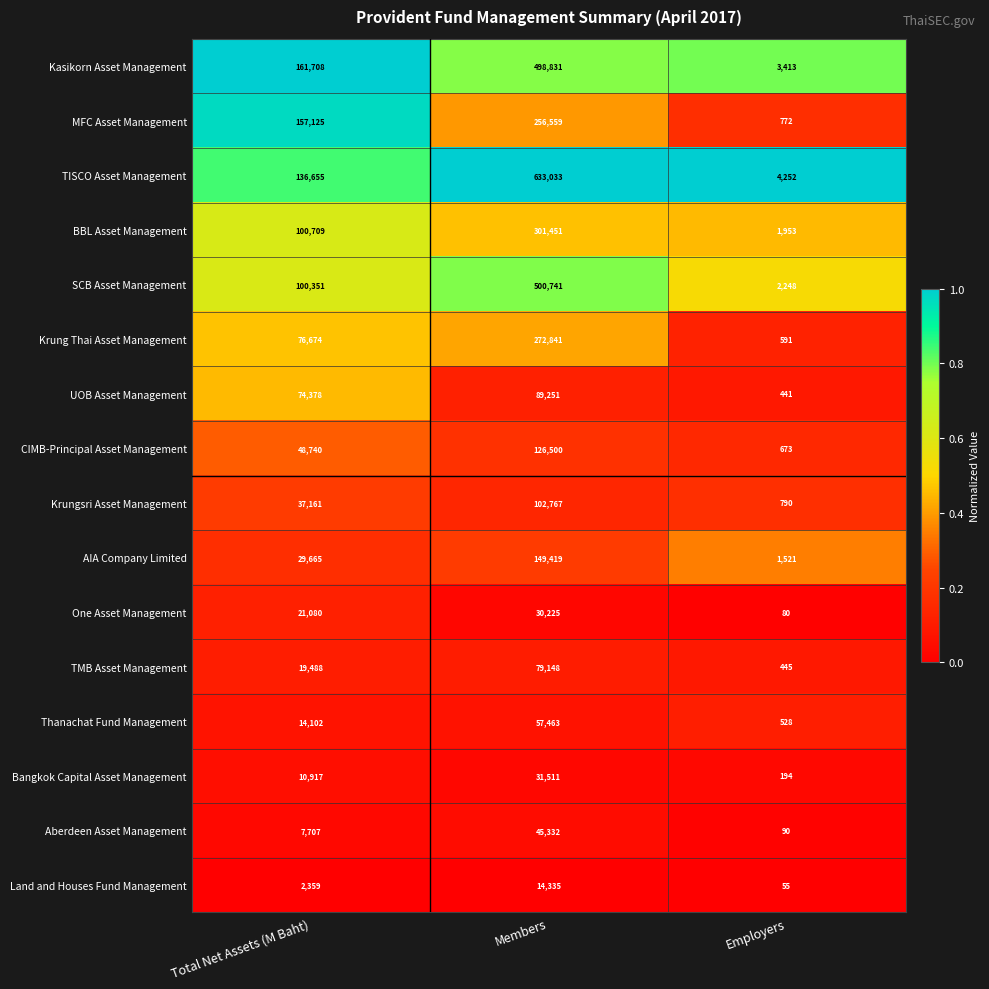

What is the maximum value shown in the chart?

633033